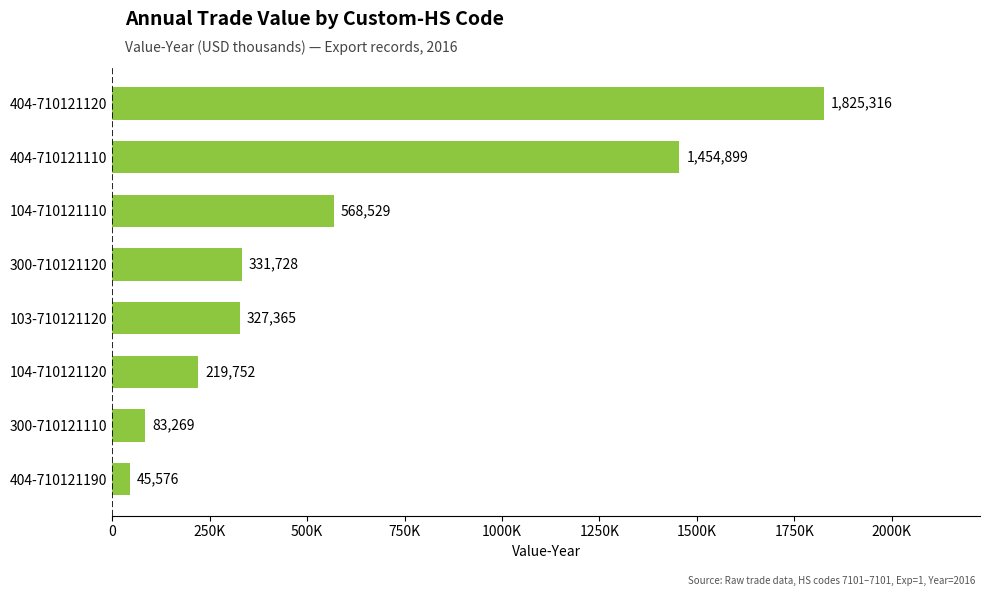

What is the difference between the maximum and minimum values?

1779740